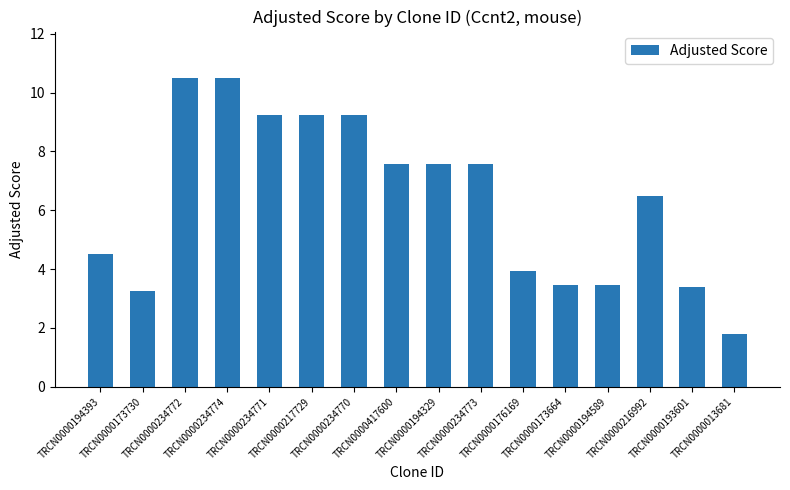

What is the sum of the values at TRCN0000194393 and TRCN0000013681?

6.3